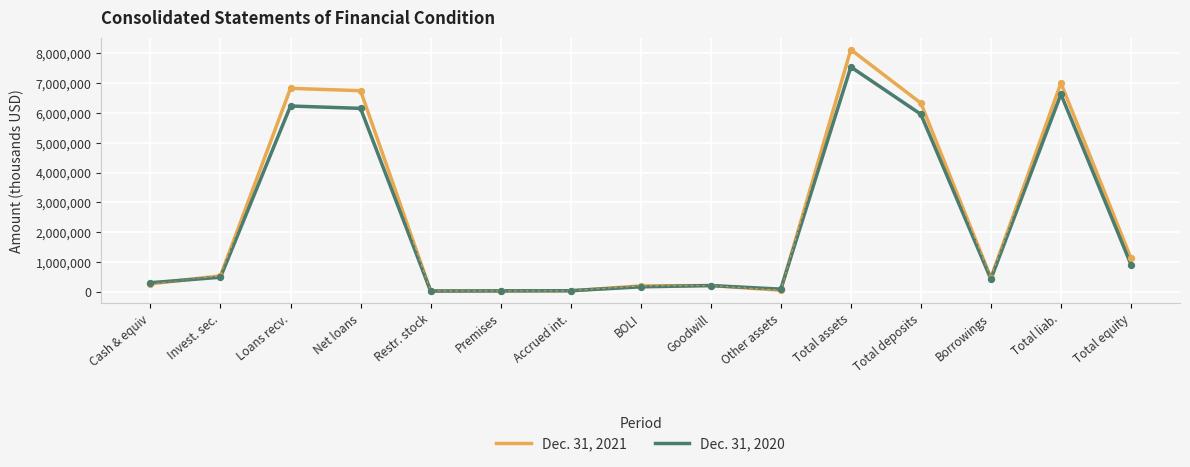

At which category is the sum across all series the highest?

Total assets